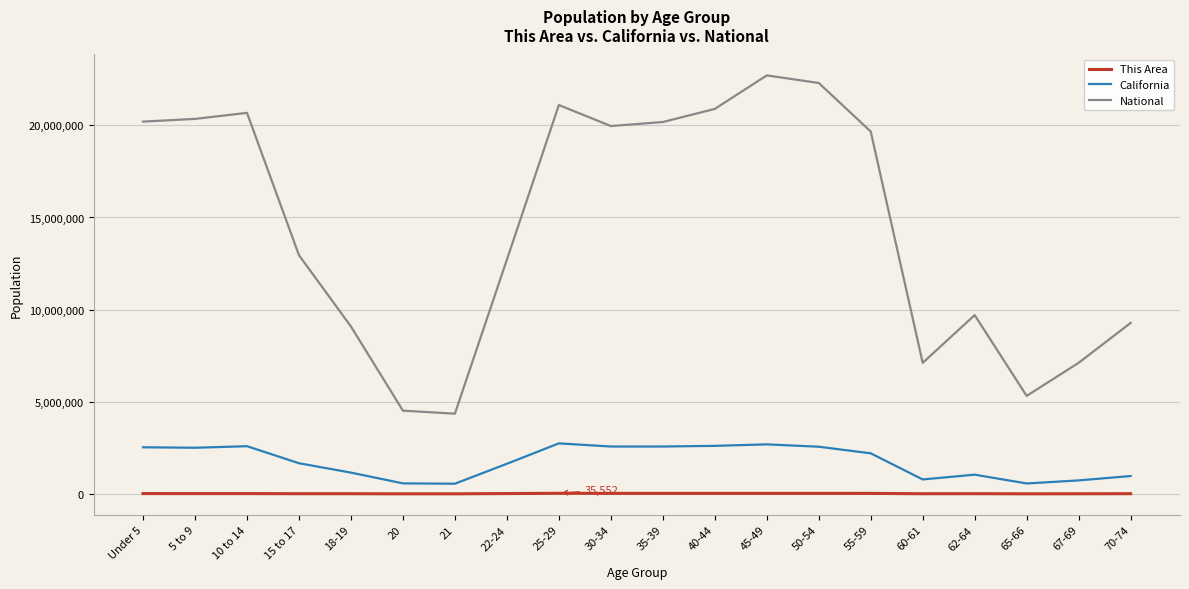

What is the difference between the highest and lowest values at 50-54?

22266898